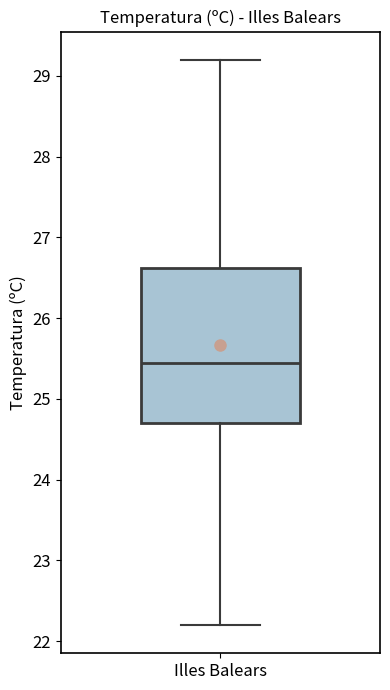

Where is the upper edge of the box for Illes Balears on the y-axis? The values are not printed on the chart, so give them approximately, as read against the axis.

26.6